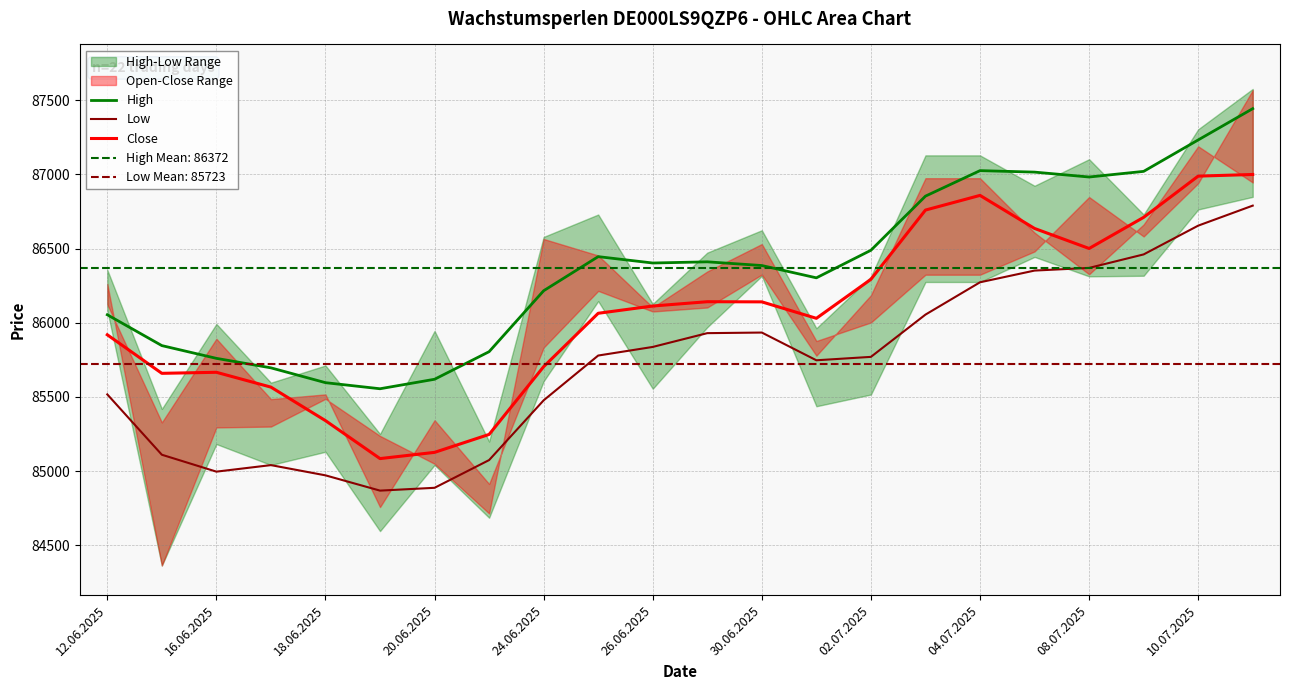

Reading right to left, extract all data points from this chart.

High: 87444	87233	87021	86983	87016	87026	86854	86489	86303	86386	86411	86403	86446	86216	85805	85619	85555	85596	85696	85760	85846	86054
Low: 86790	86655	86461	86370	86352	86273	86055	85770	85747	85934	85930	85837	85779	85477	85074	84887	84868	84971	85040	84996	85110	85517
Close: 87000	86989	86711	86501	86636	86859	86760	86293	86030	86141	86142	86113	86064	85704	85247	85126	85084	85340	85566	85666	85659	85919